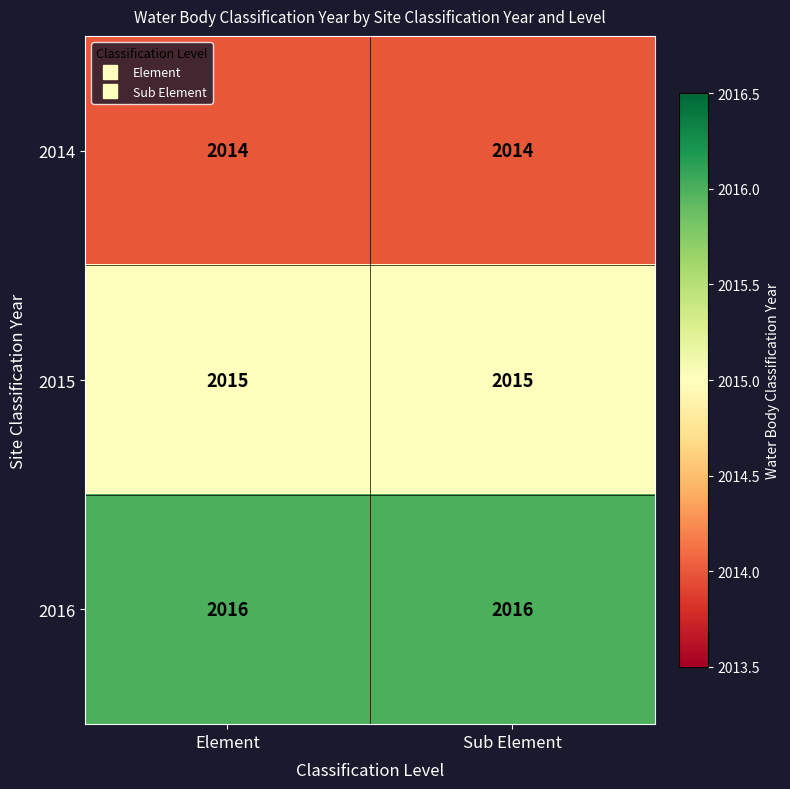

What is the average value of the 2015 series?

2015